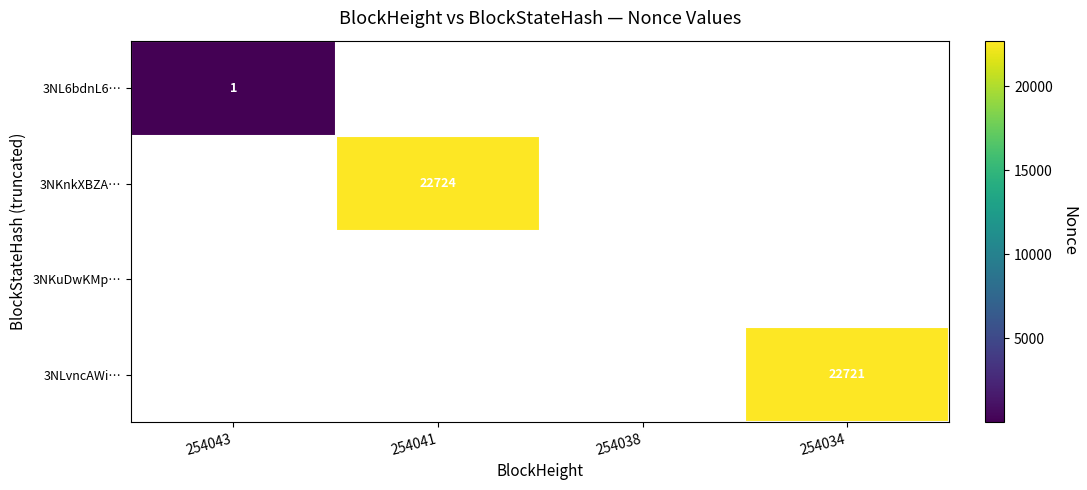

True or false: 3NLvncAWi… has a value of 22721 at 254034.

True